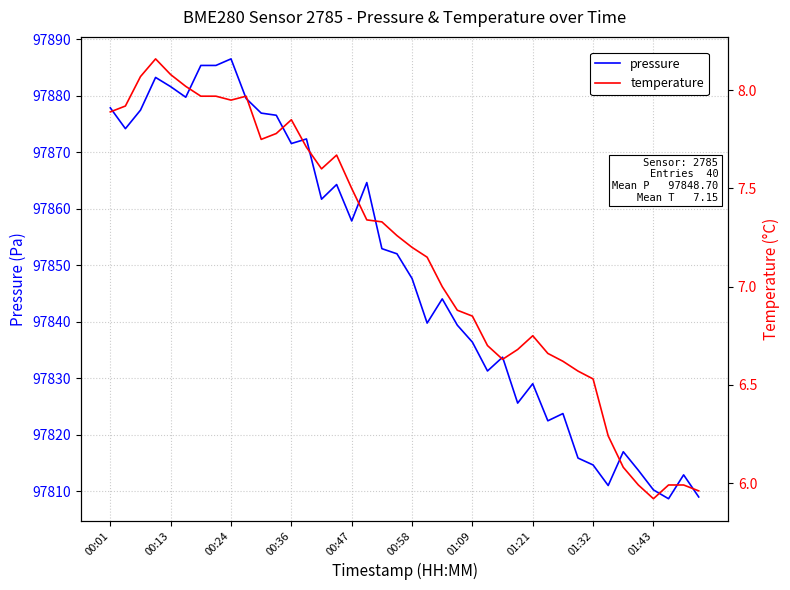

True or false: temperature and pressure intersect in this chart.

False